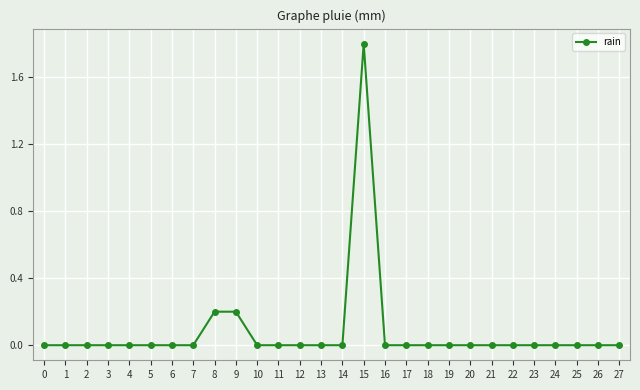

What is the sum of all values?

2.2